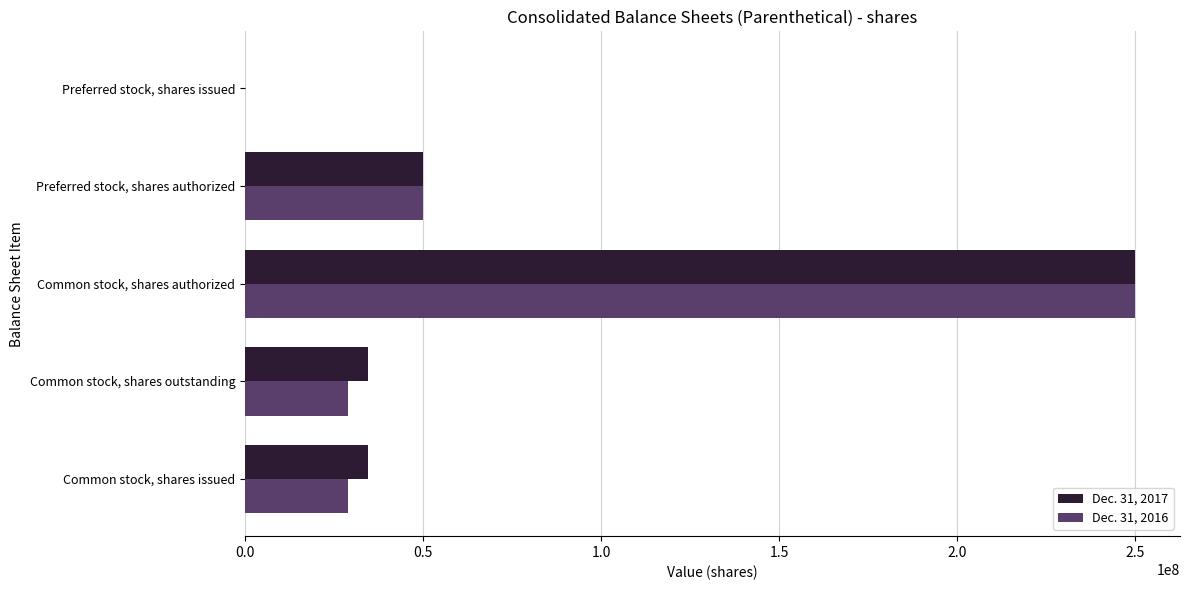

The Dec. 31, 2017 series shows 50000000 at Preferred stock, shares authorized. True or false?

True